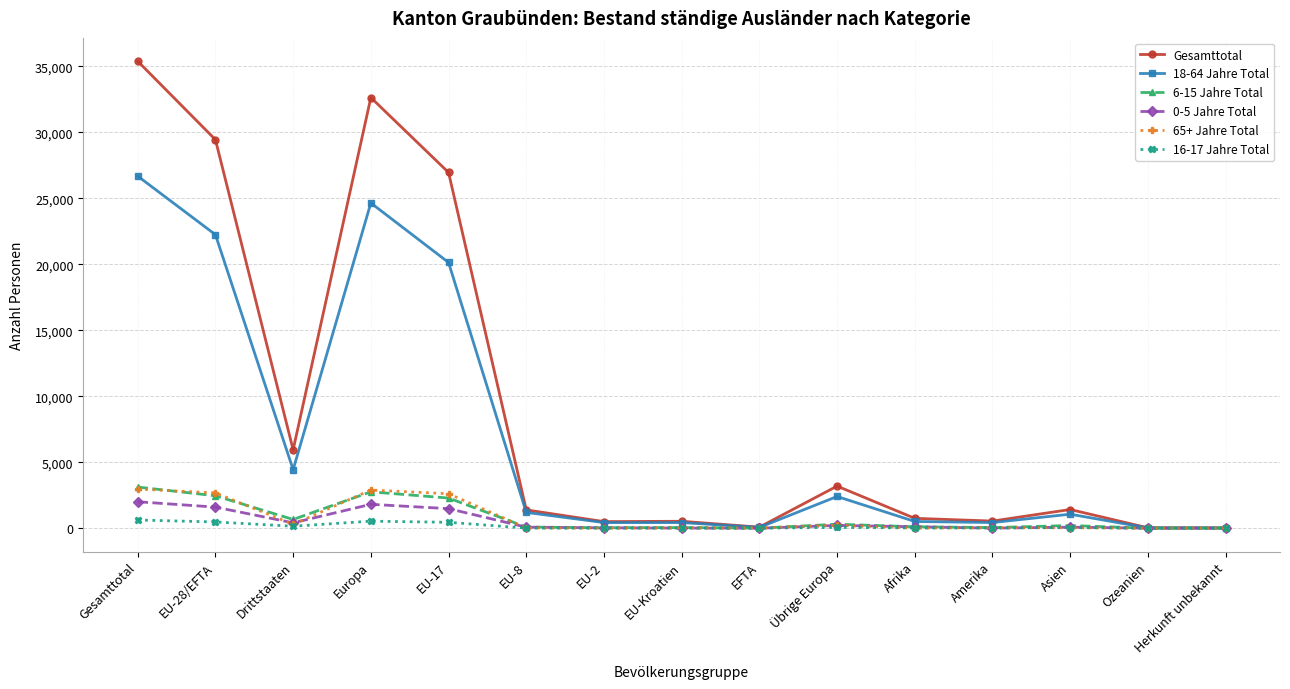

Where is the first local maximum for 18-64 Jahre Total?

Europa